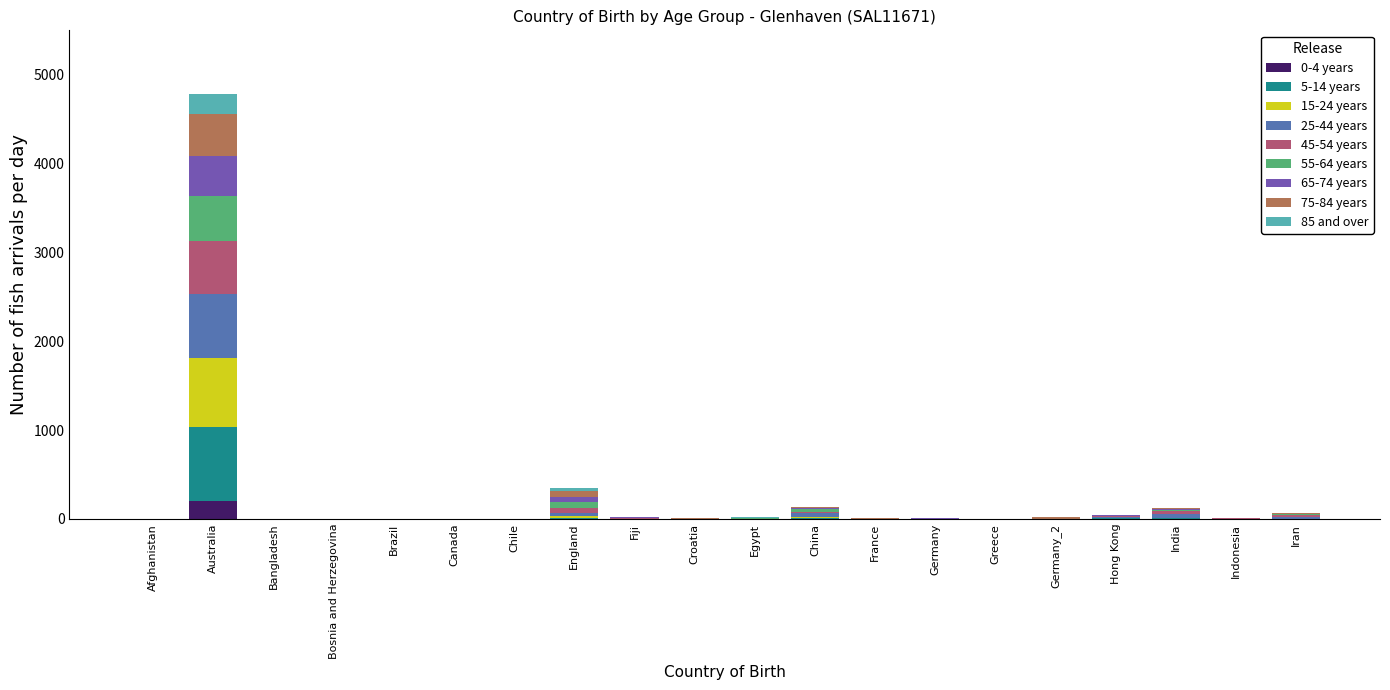

What is the total value across all series at Australia?

4781